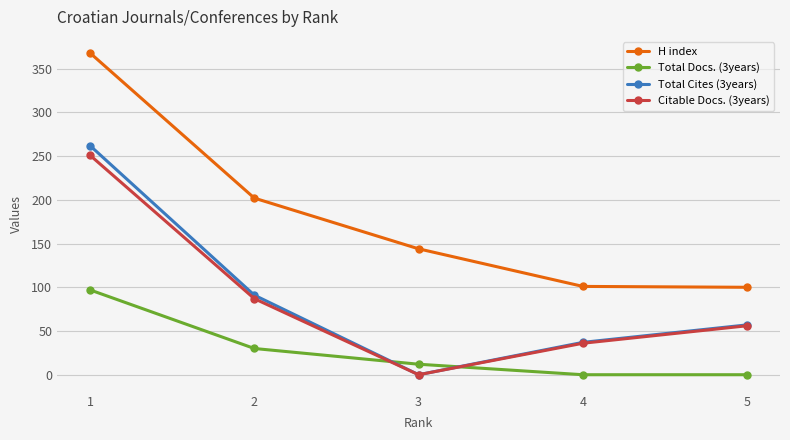

Between 2 and 3, which series saw the biggest shift?

Total Cites (3years)